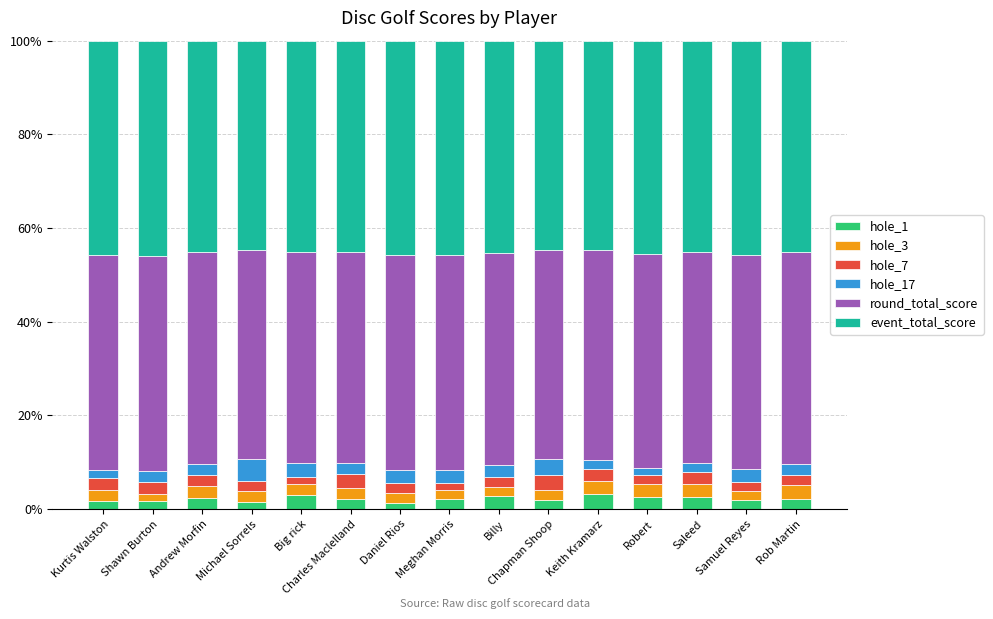

How many data points does each series have?

15